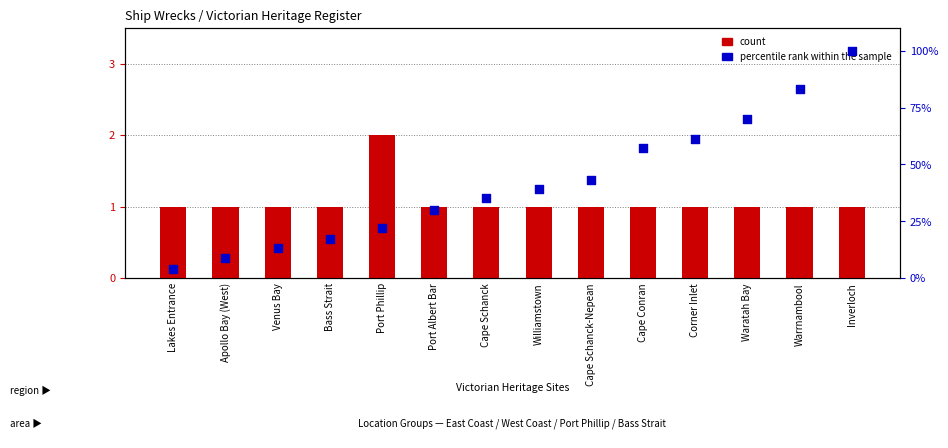

Which series has the largest total across all categories?

percentile rank within the sample